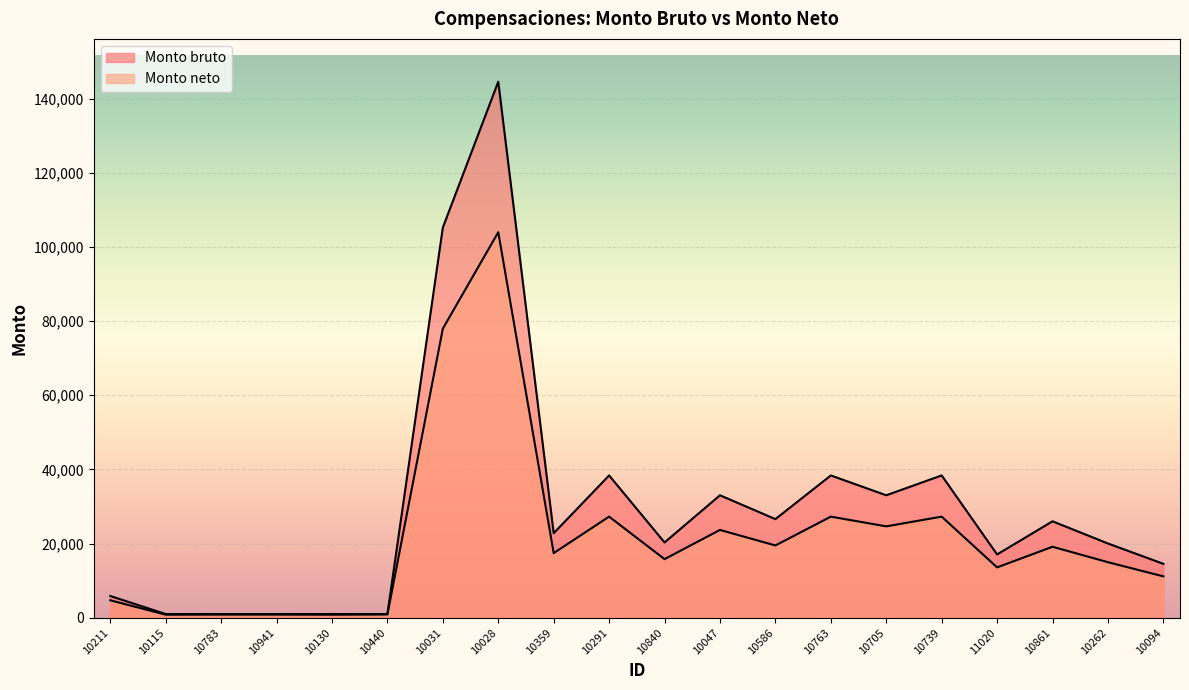

The Monto bruto series shows 26591.7 at 10586. True or false?

True